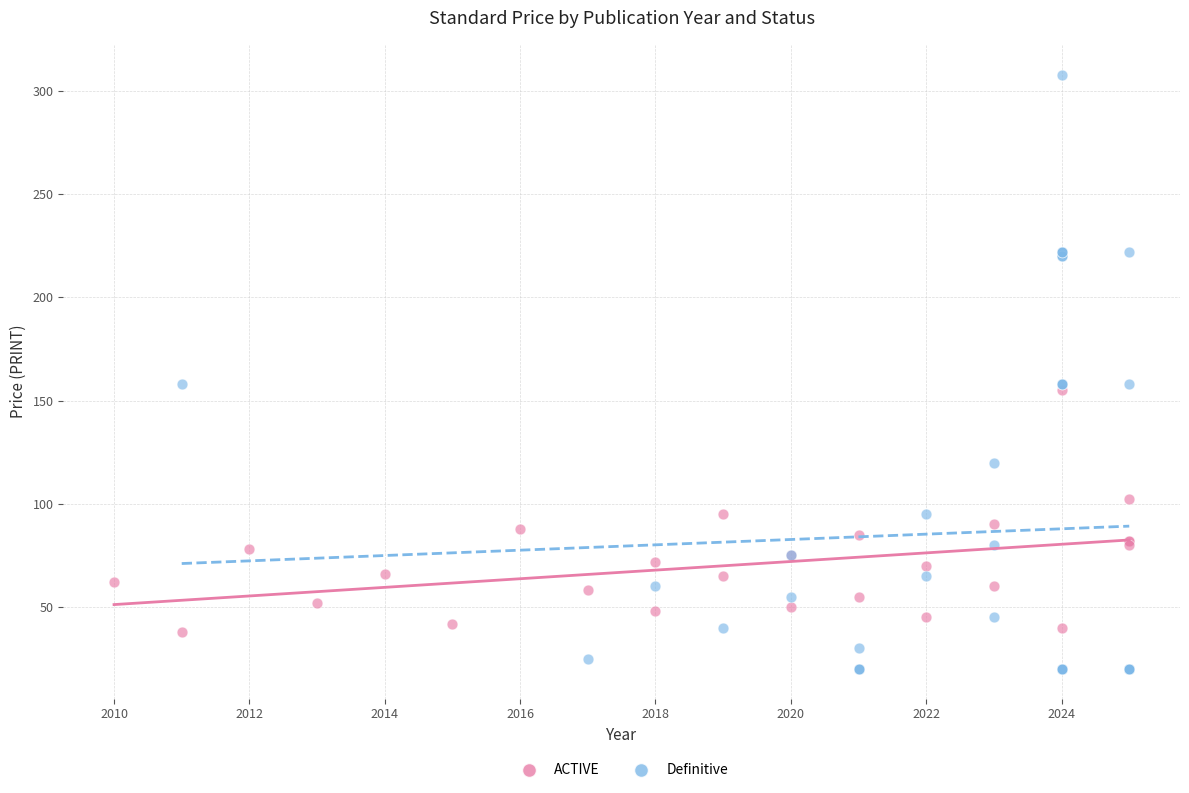

Which series has the widest spread of Y values?

Definitive